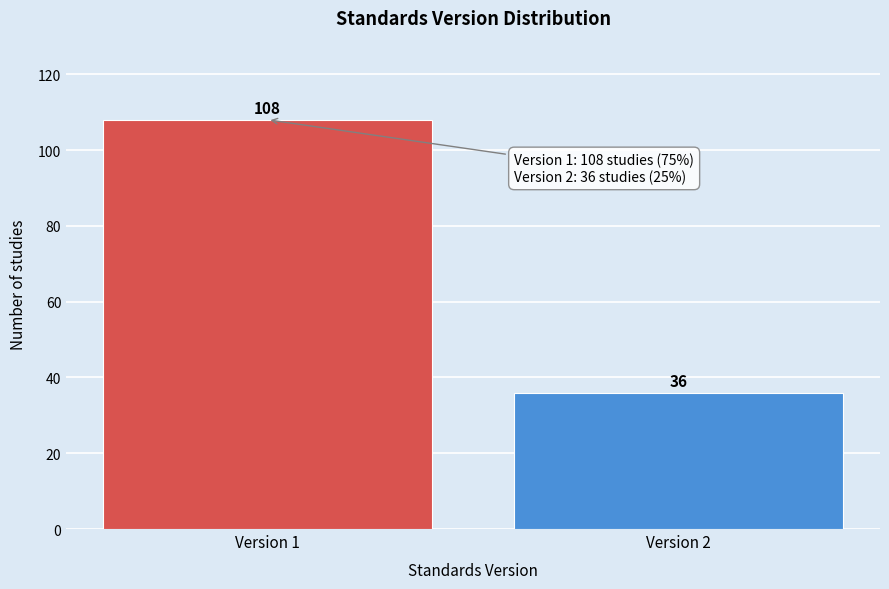

Reading left to right, transcribe all the data shown in this chart.

108	36